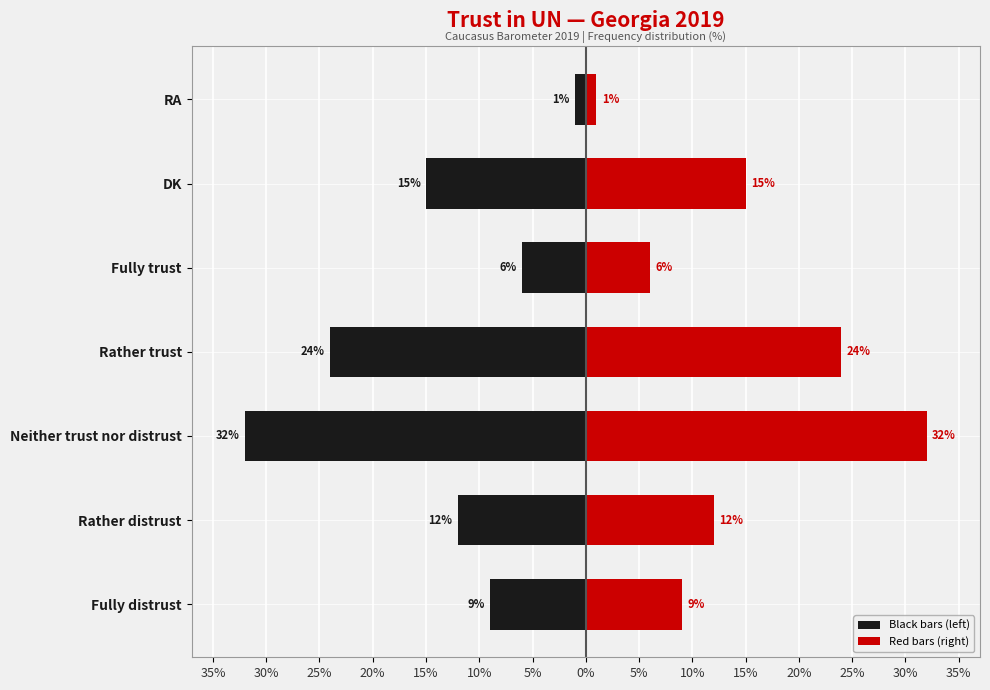

What is the smallest value displayed?

-32